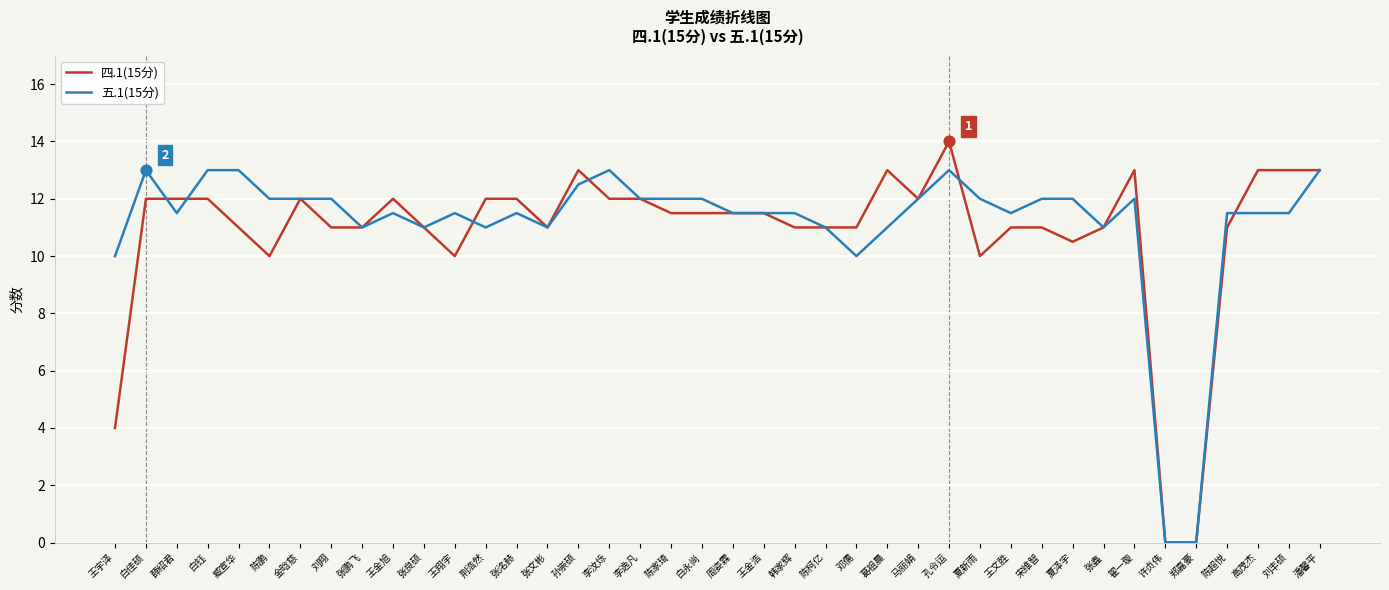

Which series has the largest total across all categories?

五.1(15分)